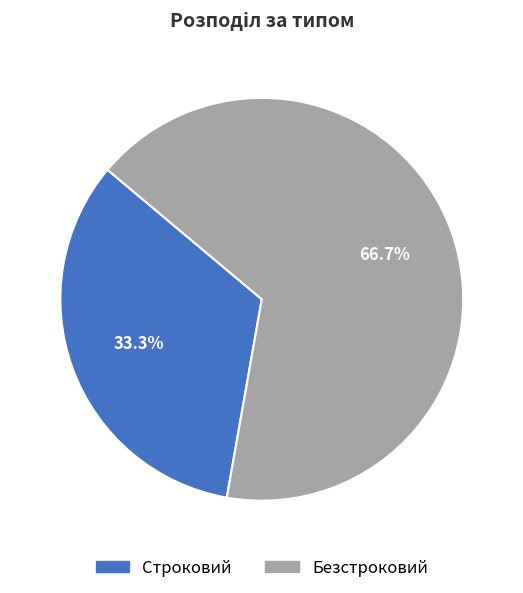

What percentage is the Безстроковий slice, to the nearest percent?

67%